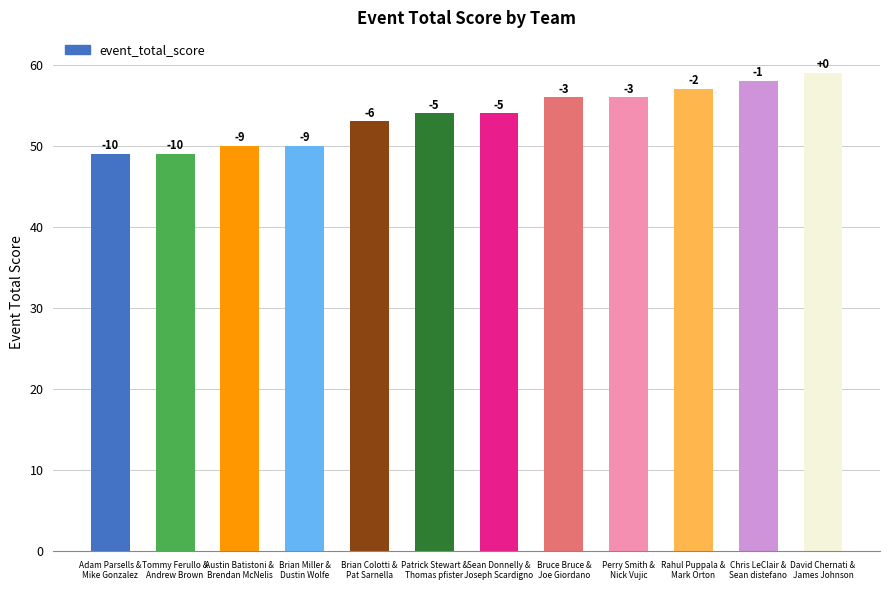

What is the smallest value displayed?

49